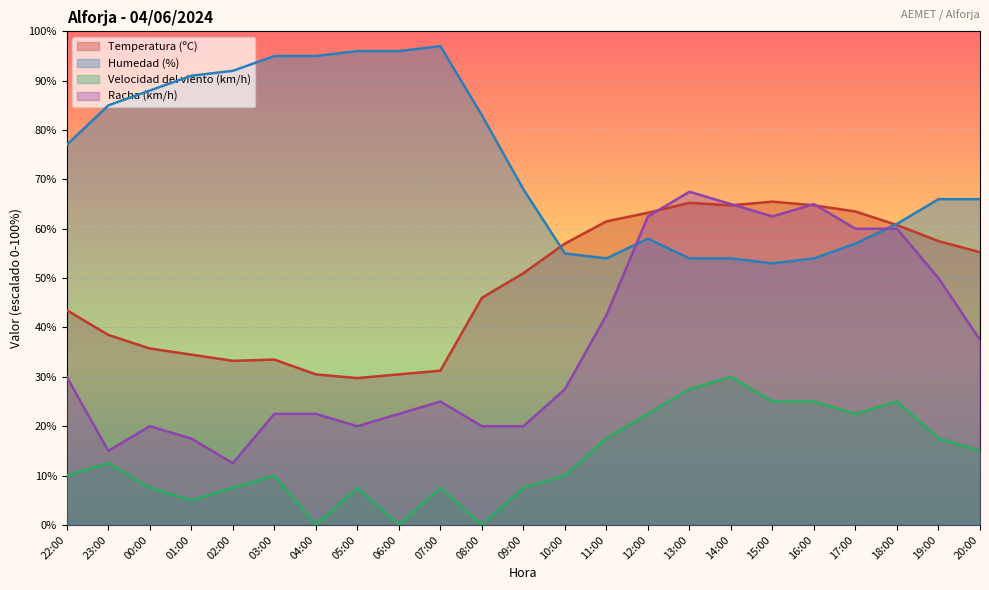

How many values in Velocidad del viento (km/h) are above zero?

20